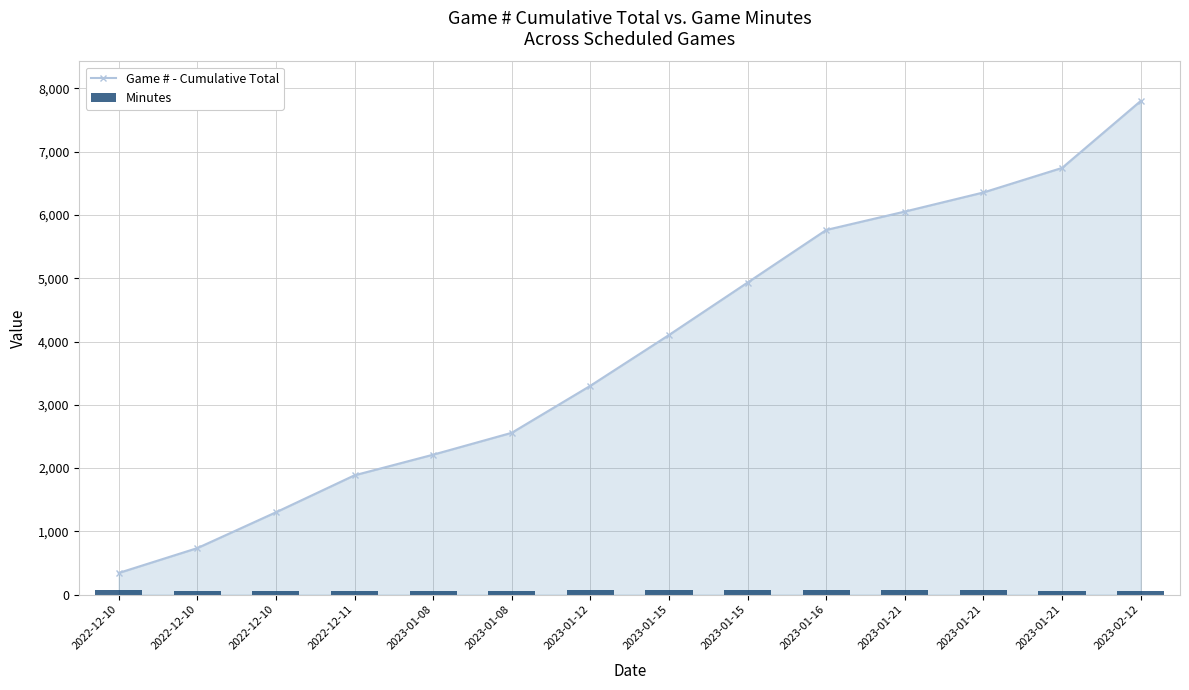

Rank the series at 2023-01-21 from highest to lowest value.

Game # - Cumulative Total, Minutes